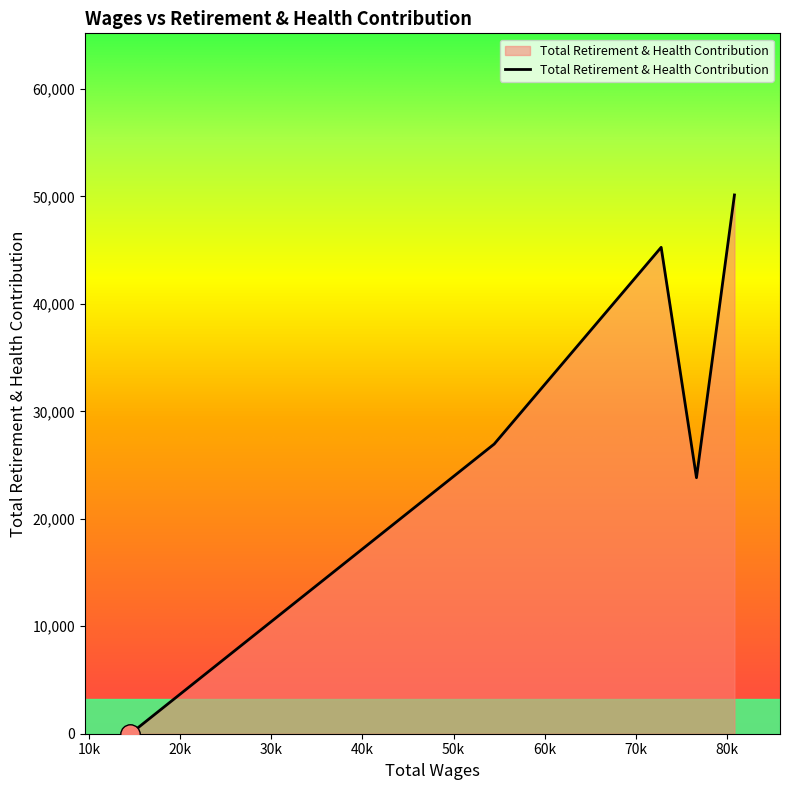

How many positive values are there?

4